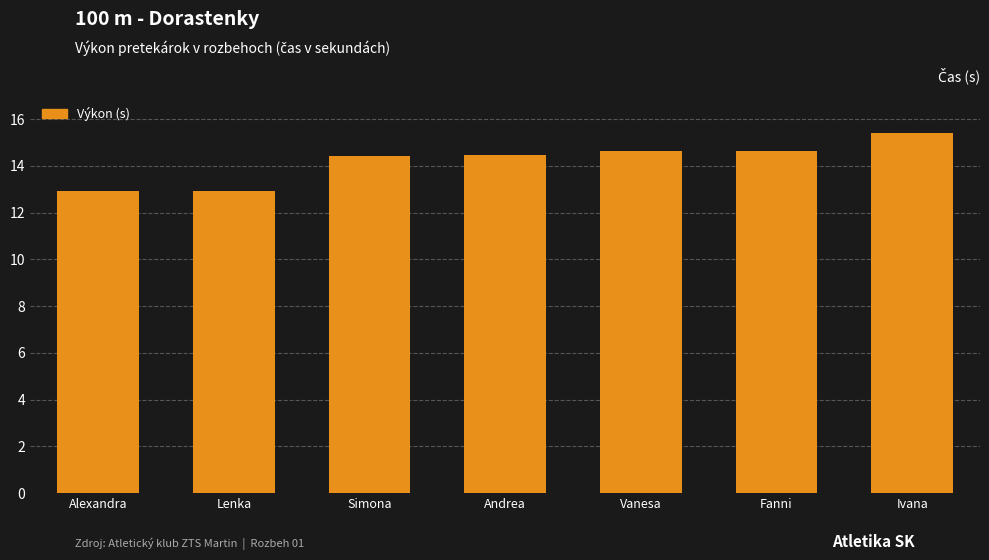

Count the number of values greater than 14.

5